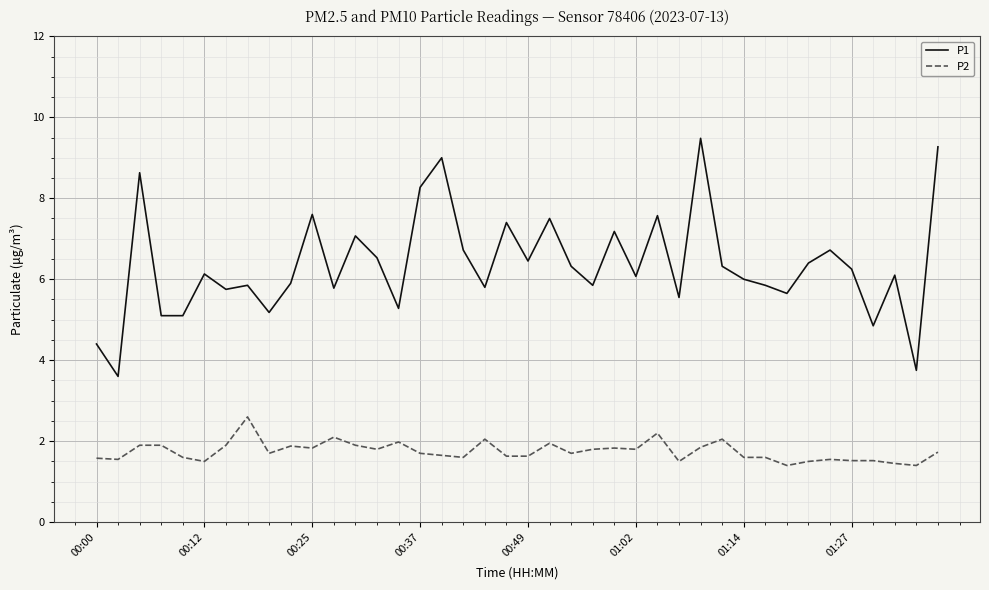

Which series has the largest range (max minus min)?

P1